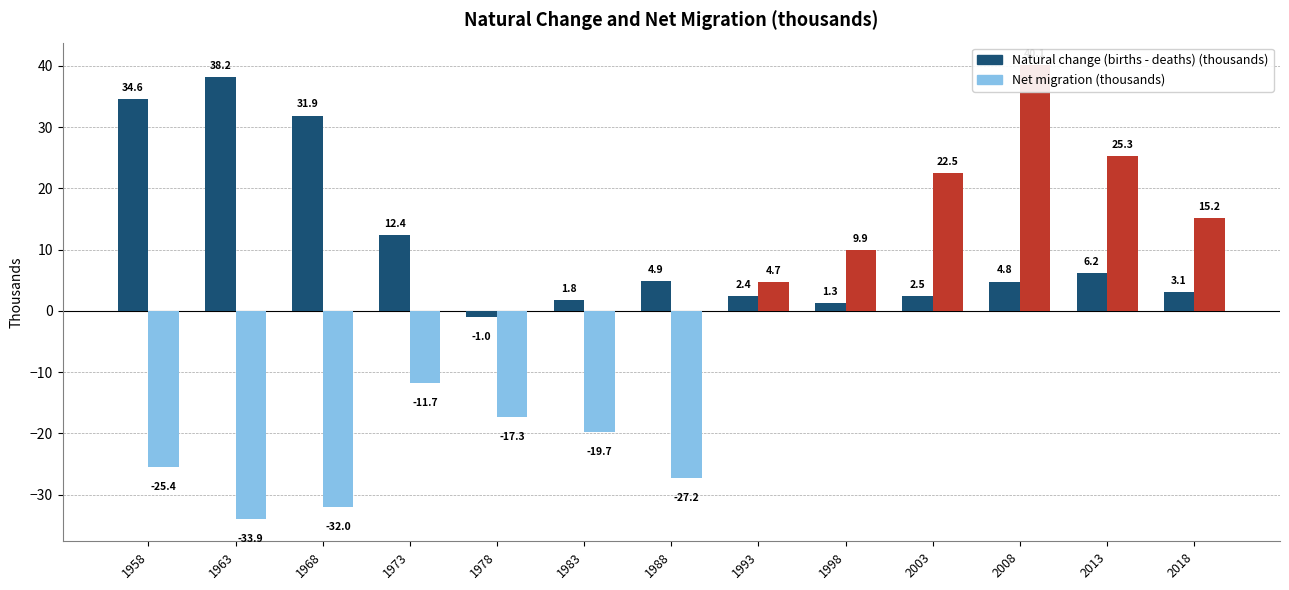

At which label does Natural change (births - deaths) (thousands) first exceed 4?

1958